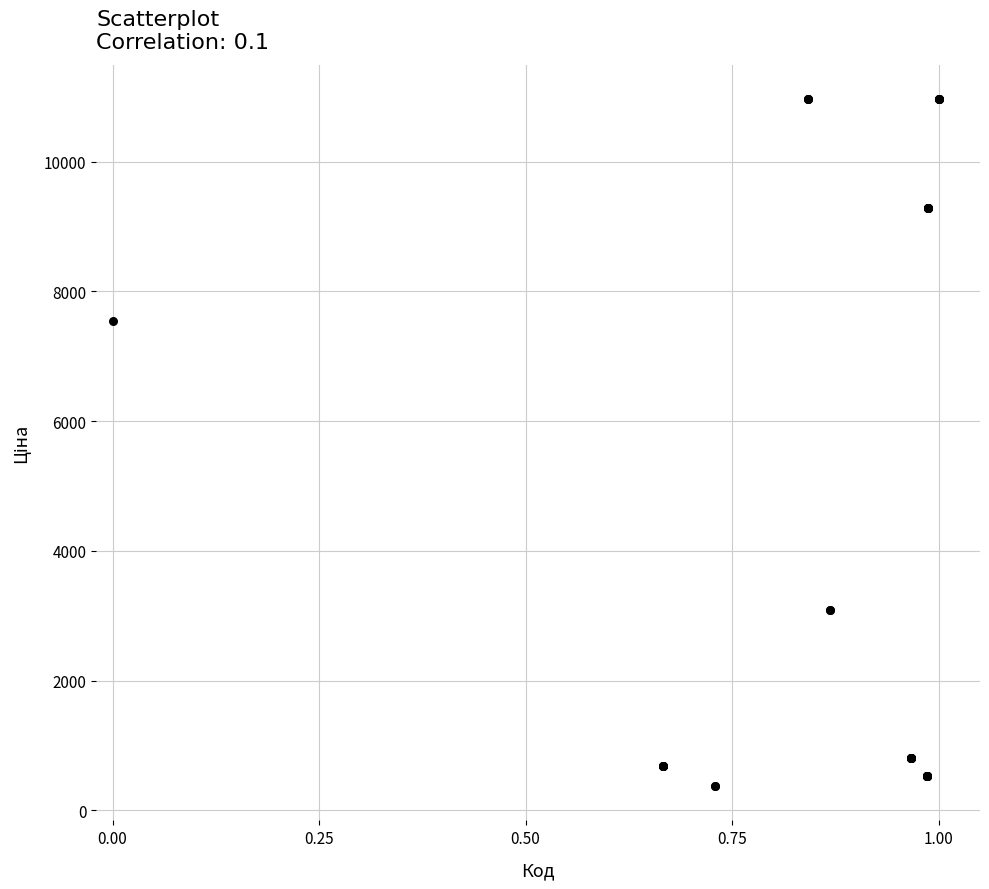

What Y value in the scatter plot is closest to 5668?

7539.3